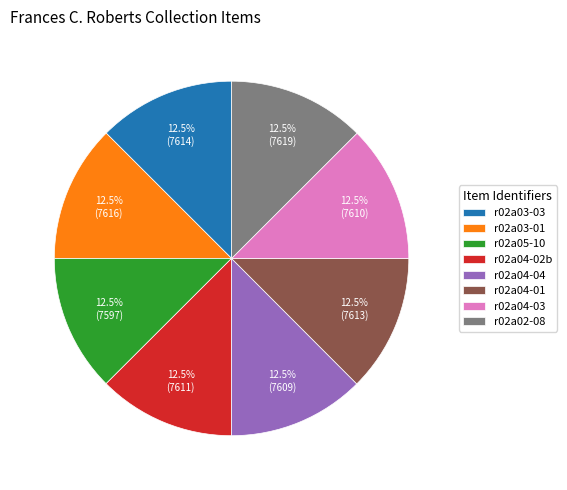

Combined, what portion of the pie is r02a03-03 and r02a05-10?

25.0%